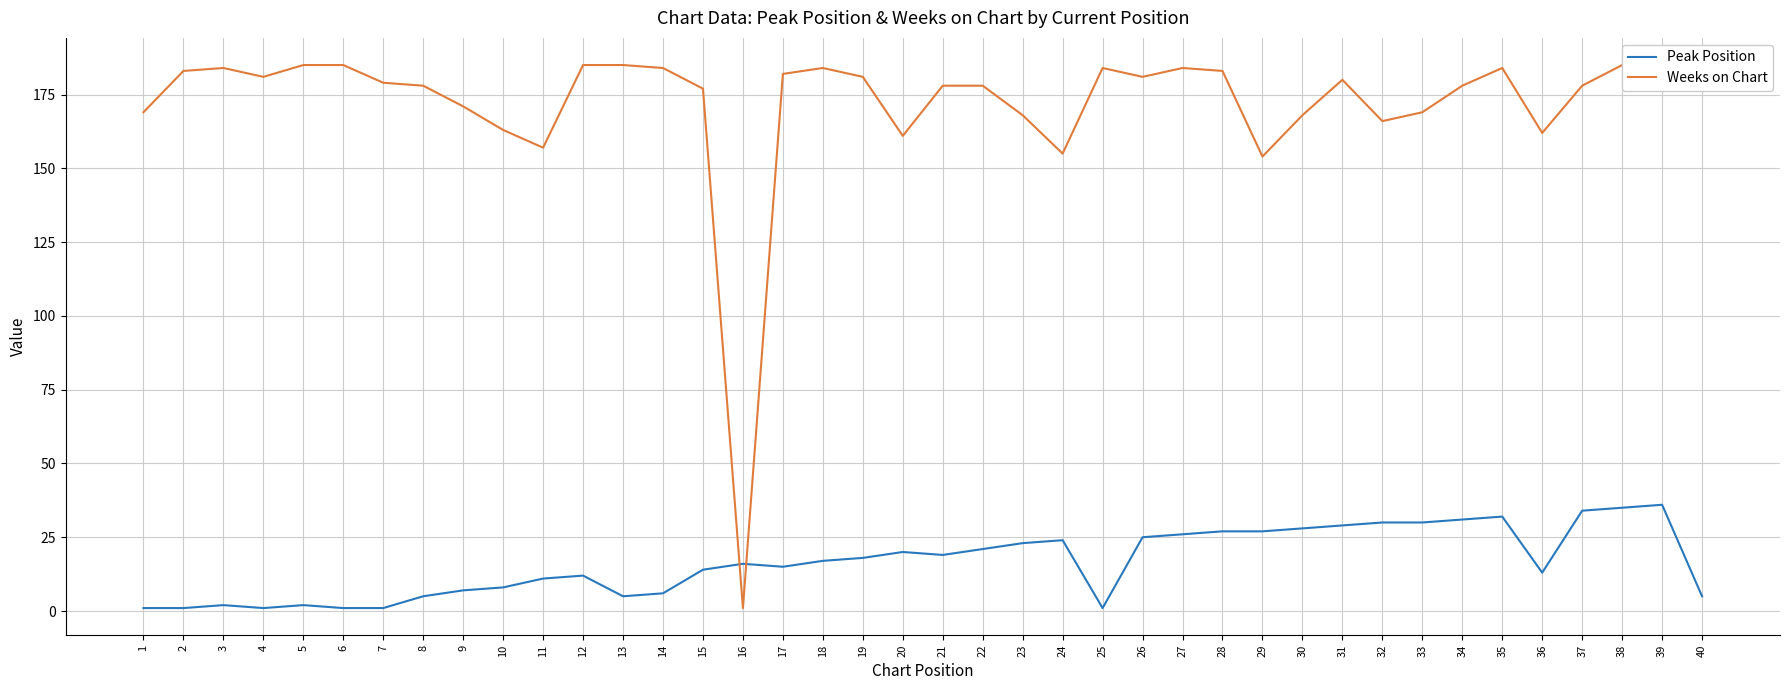

Rank the series by their maximum value, from lowest to highest.

Peak Position, Weeks on Chart